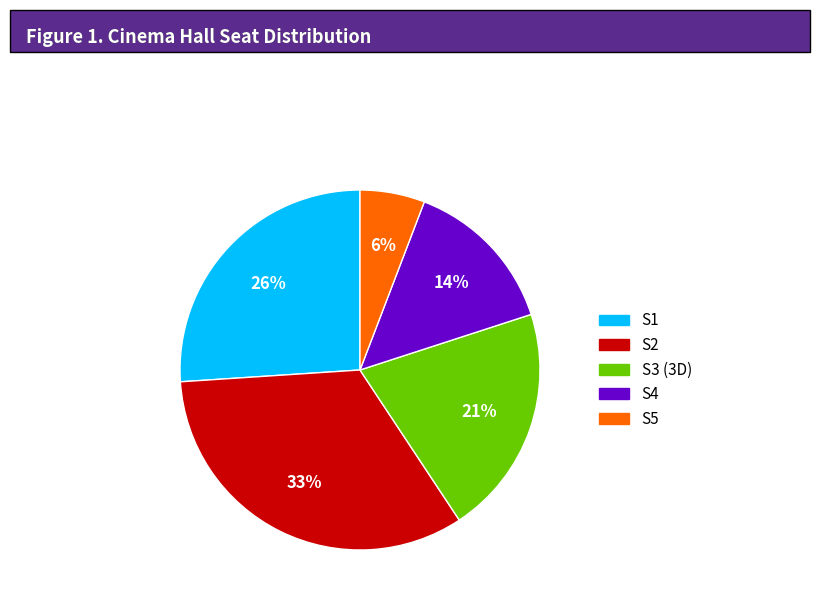

Is the sum of S4 and S1 greater than half?

No